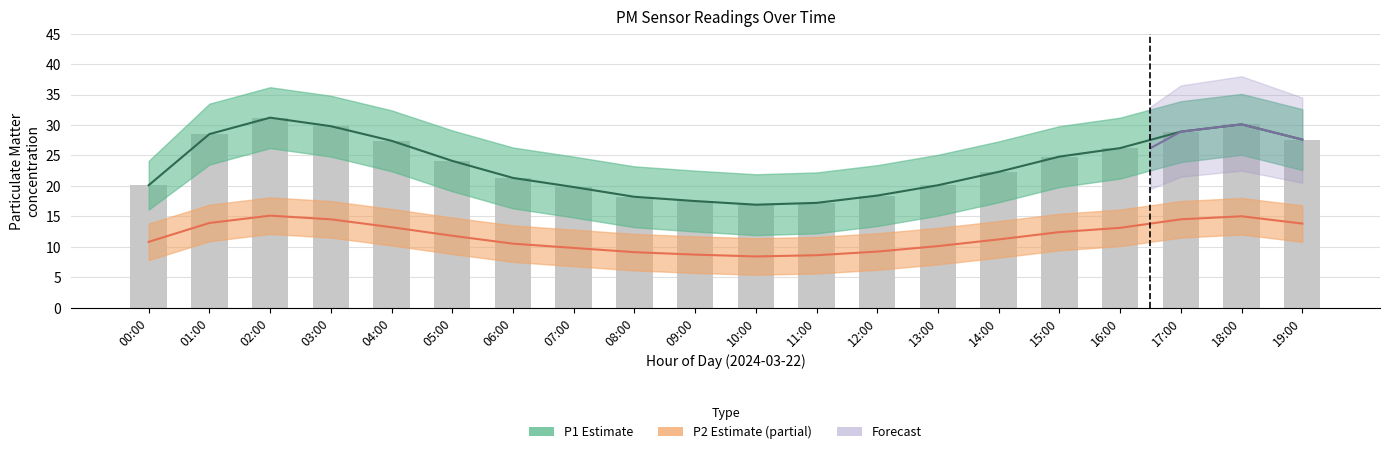

What position from the left is 08:00?

9